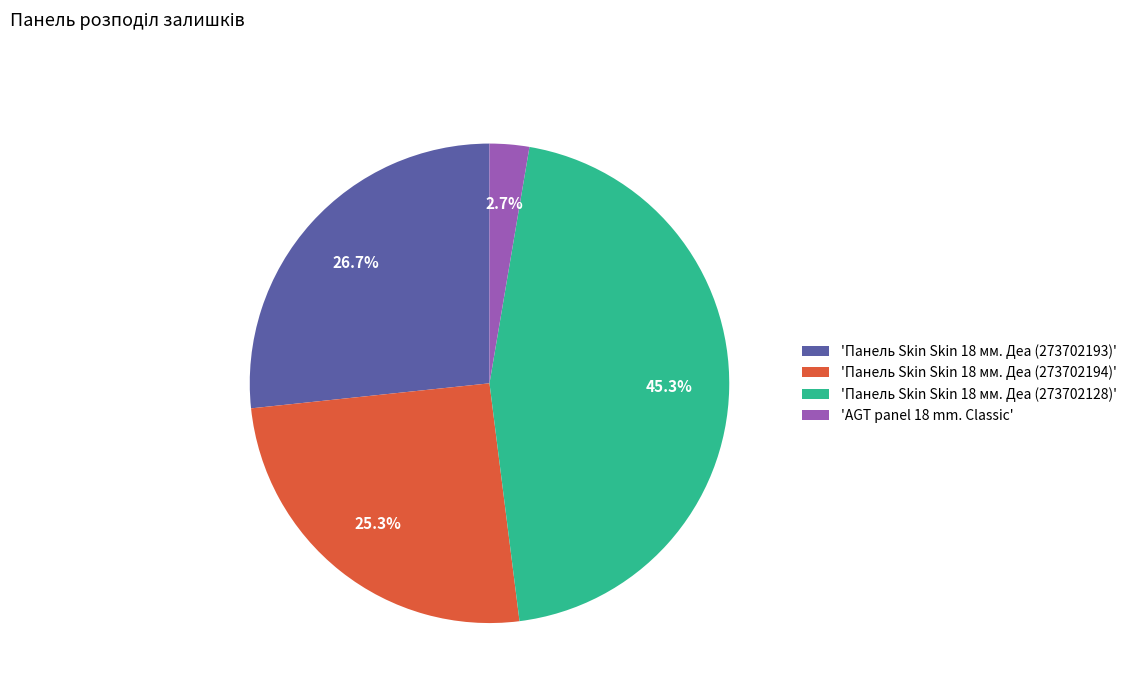

Which has a higher value, 'Панель Skin Skin 18 мм. Деа (273702194)' or 'Панель Skin Skin 18 мм. Деа (273702128)'?

'Панель Skin Skin 18 мм. Деа (273702128)'